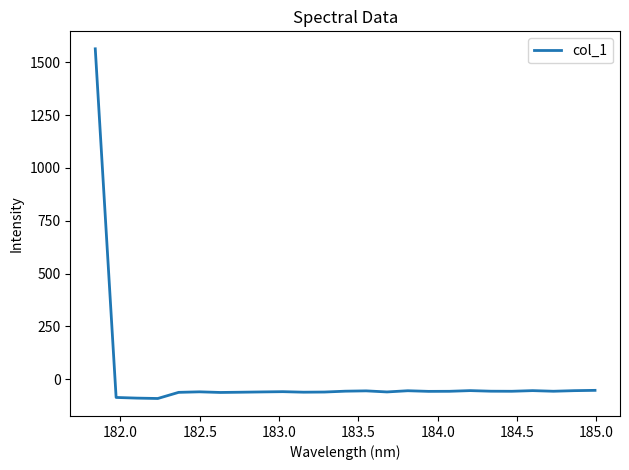

What is the maximum value shown in the chart?

1563.7